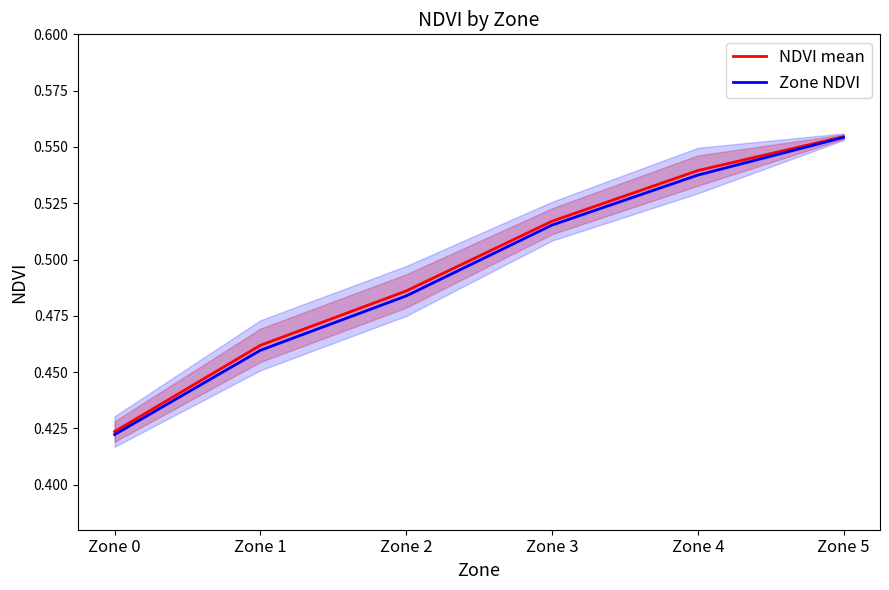

The Zone NDVI series shows 0.2 at Zone 2. True or false?

False